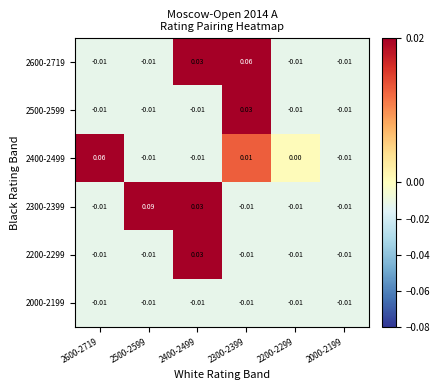

Is the value of 2200-2299 at 2500-2599 greater than the value of 2400-2499 at 2200-2299?

No